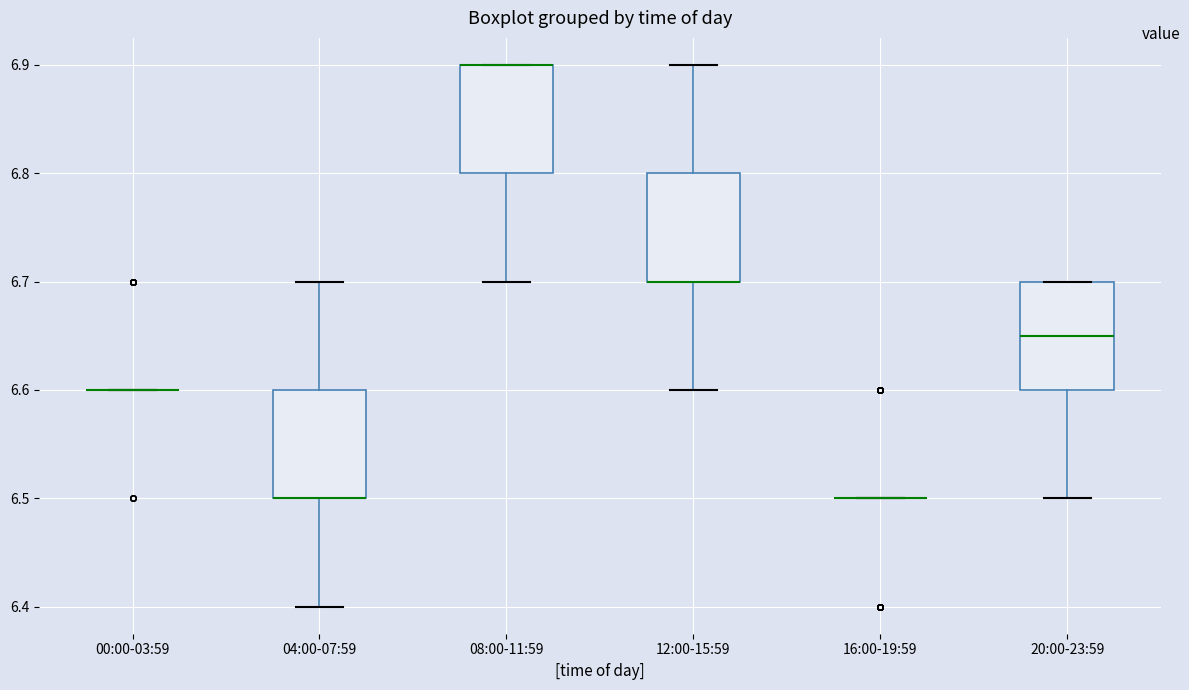

Where does the lower whisker of the box for 20:00-23:59 end on the y-axis? The values are not printed on the chart, so give them approximately, as read against the axis.

6.50